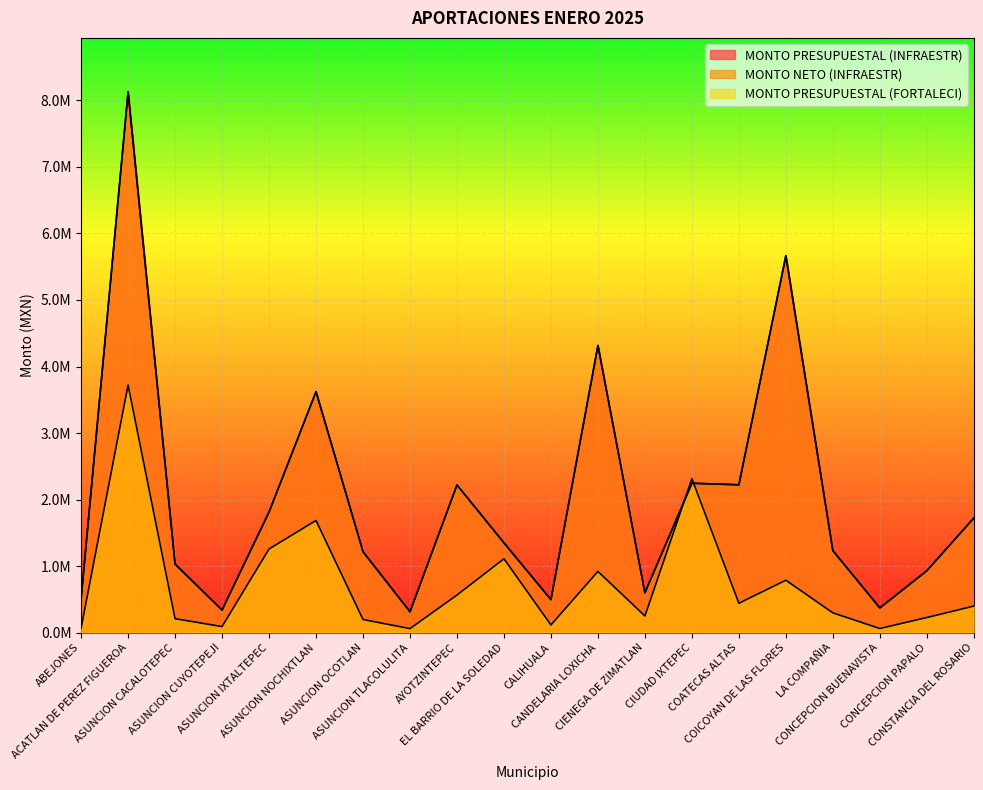

What are all the series names shown in the legend?

MONTO PRESUPUESTAL (INFRAESTR), MONTO NETO (INFRAESTR), MONTO PRESUPUESTAL (FORTALECI)